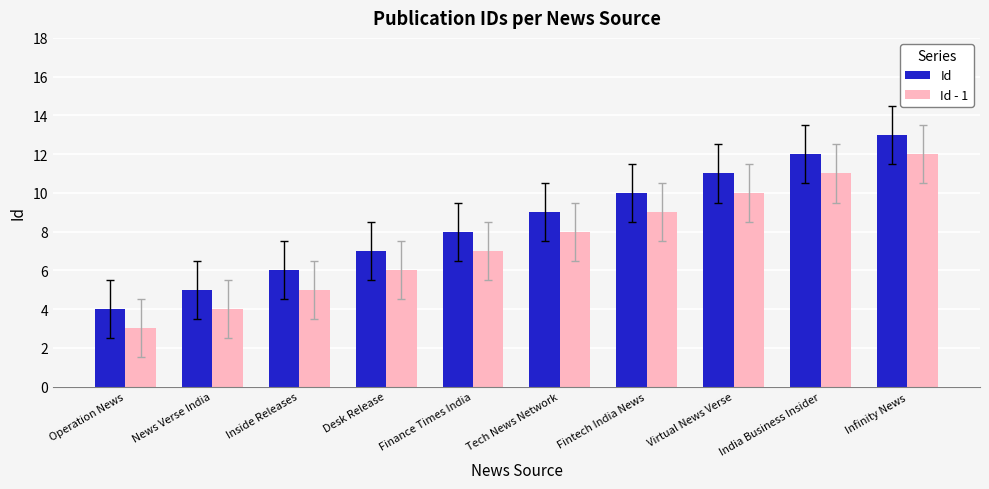

Rank the series by their maximum value, from highest to lowest.

Id, Id - 1